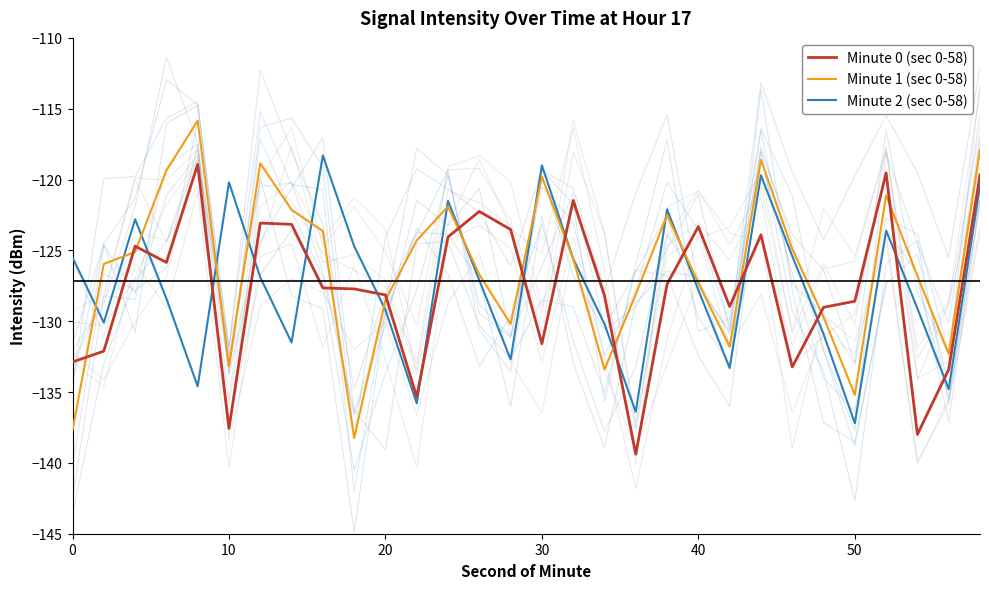

What is the minimum value for Minute 0 (sec 0-58)?

-139.4